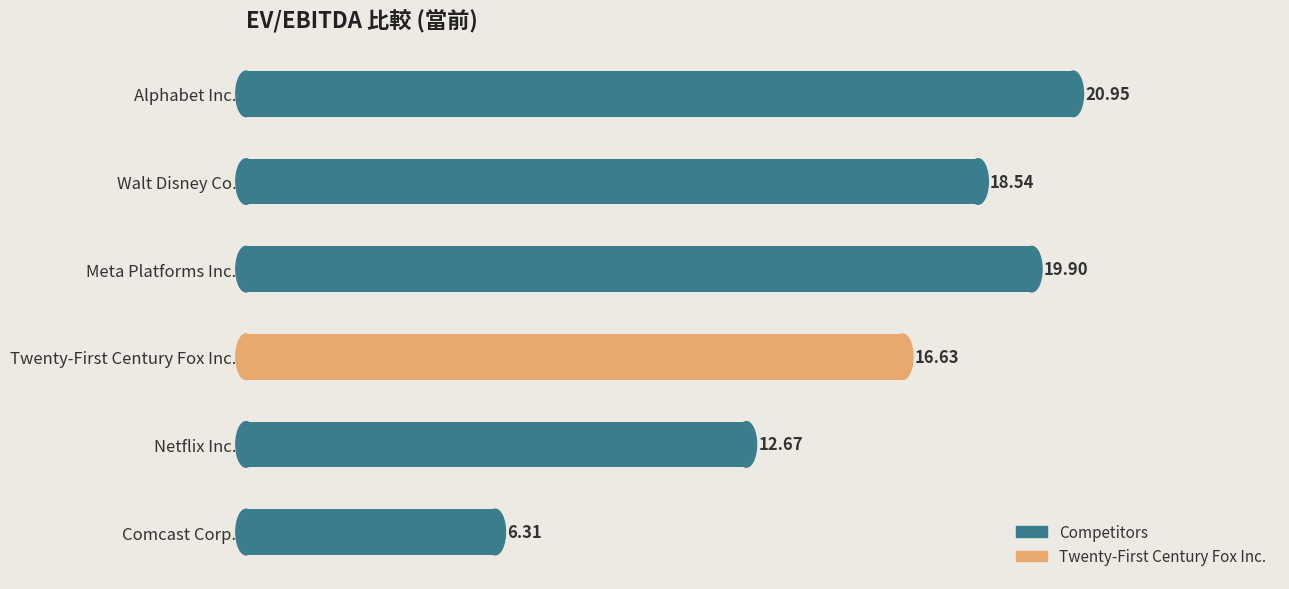

Which has a higher value, Comcast Corp. or Netflix Inc.?

Netflix Inc.